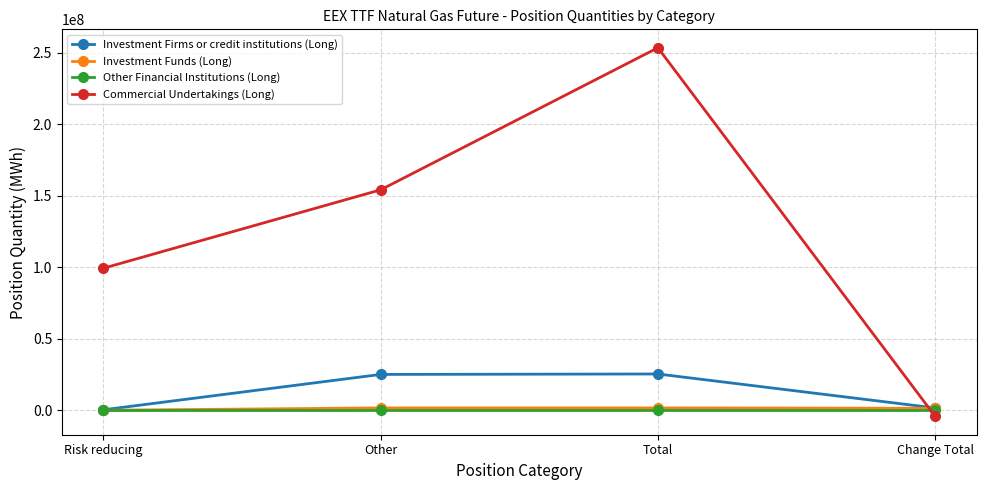

What is the difference between the second highest and minimum values in the Investment Firms or credit institutions (Long) series?

24747933.0